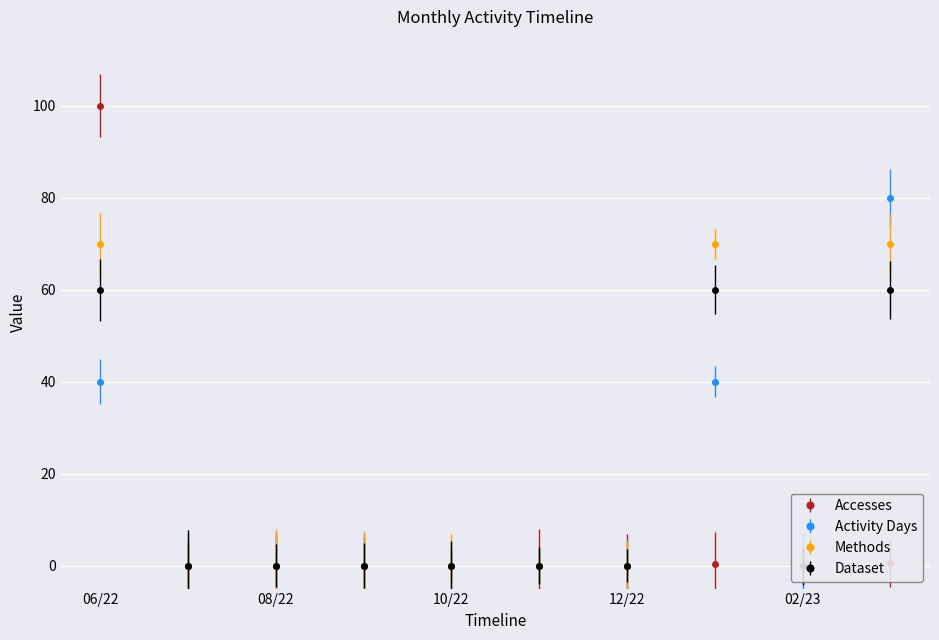

Does the chart display data point markers on the line(s)?

Yes